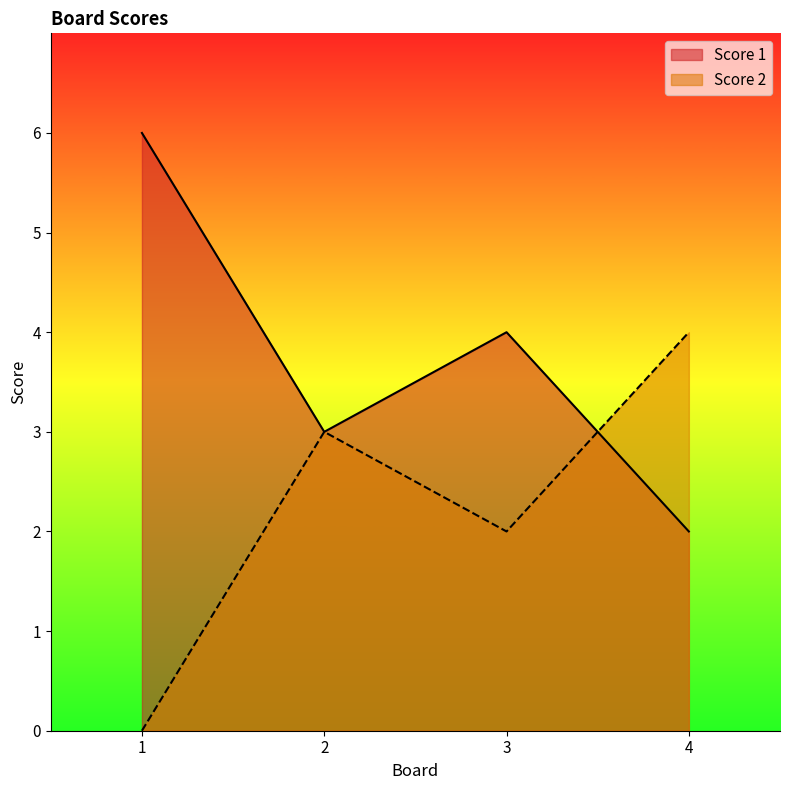

Does the chart display data point markers on the line(s)?

No